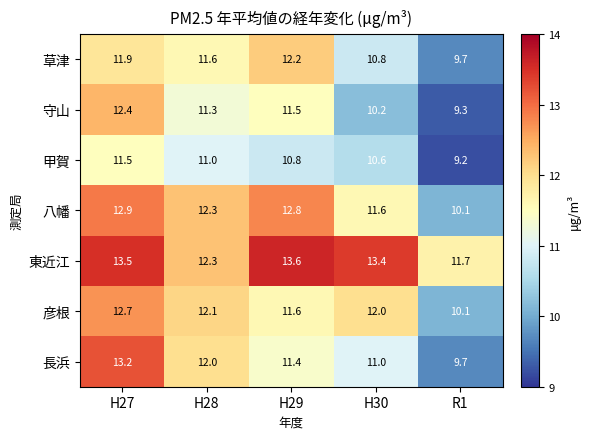

Which category has the lowest value across all series?

R1